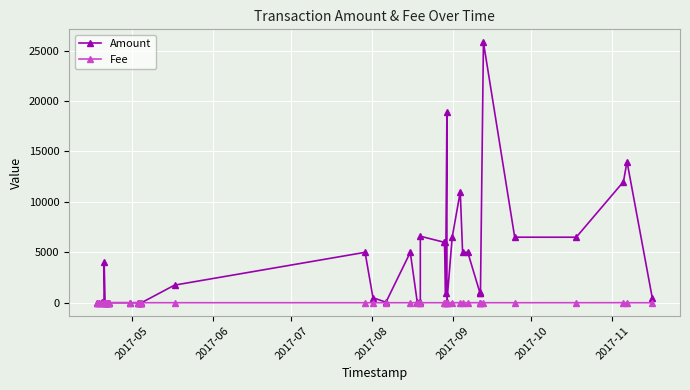

How many lines are shown in the chart?

2